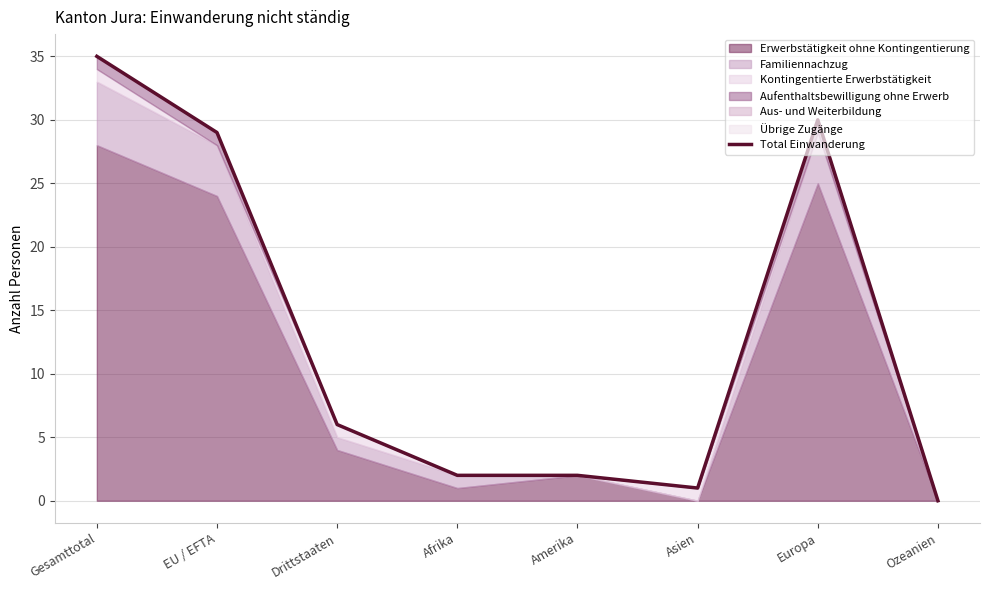

Between Ozeanien and EU / EFTA, which is larger?

EU / EFTA